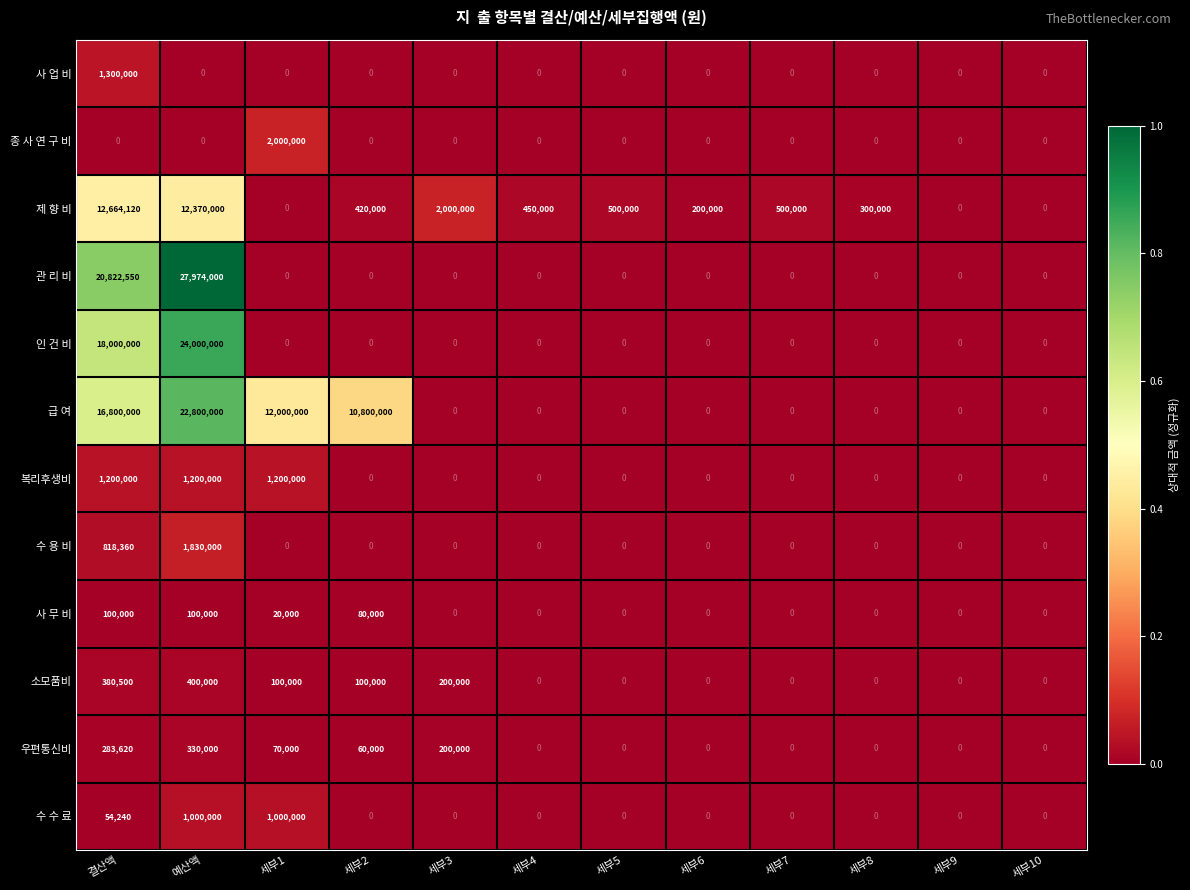

Which series has the largest range (max minus min)?

관 리 비